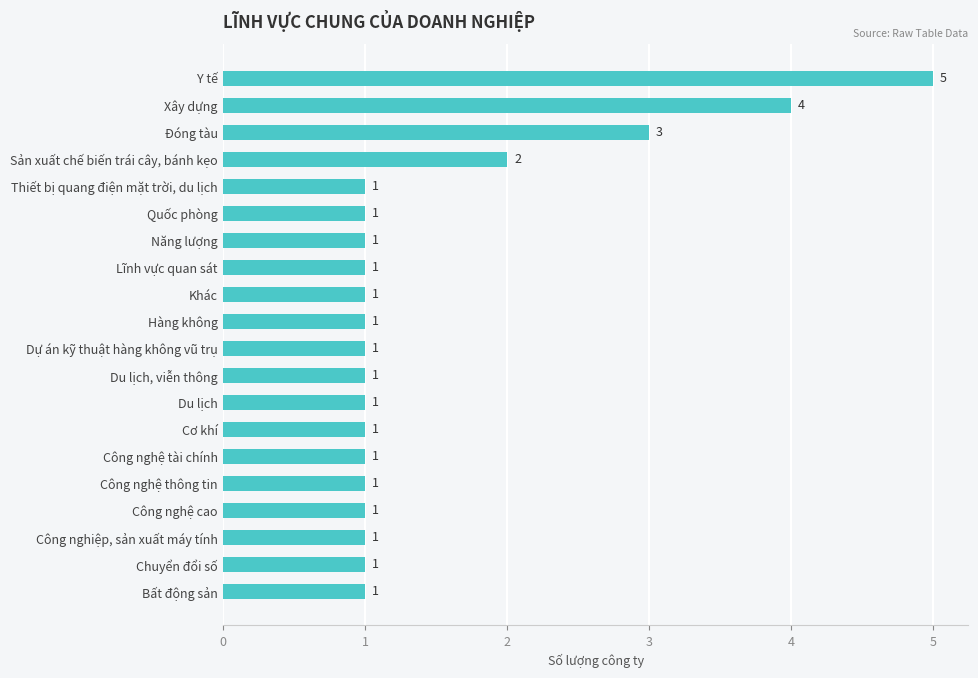

What is the difference between the maximum and minimum values?

4